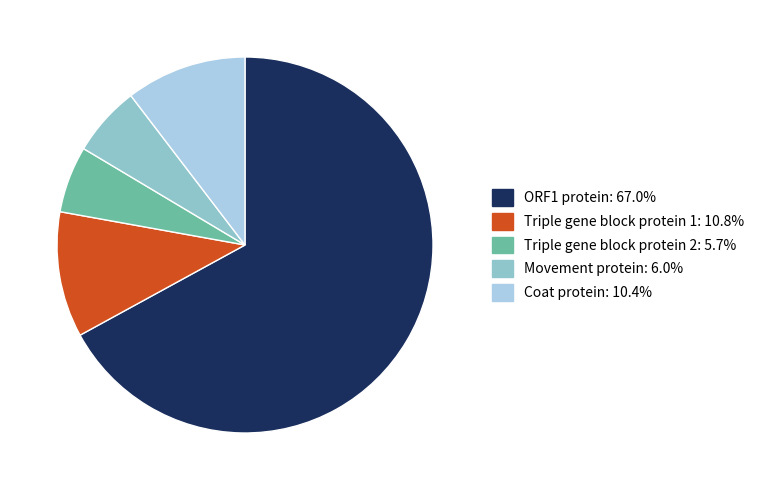

Is it true that Triple gene block protein 2 is 6% of the pie?

True